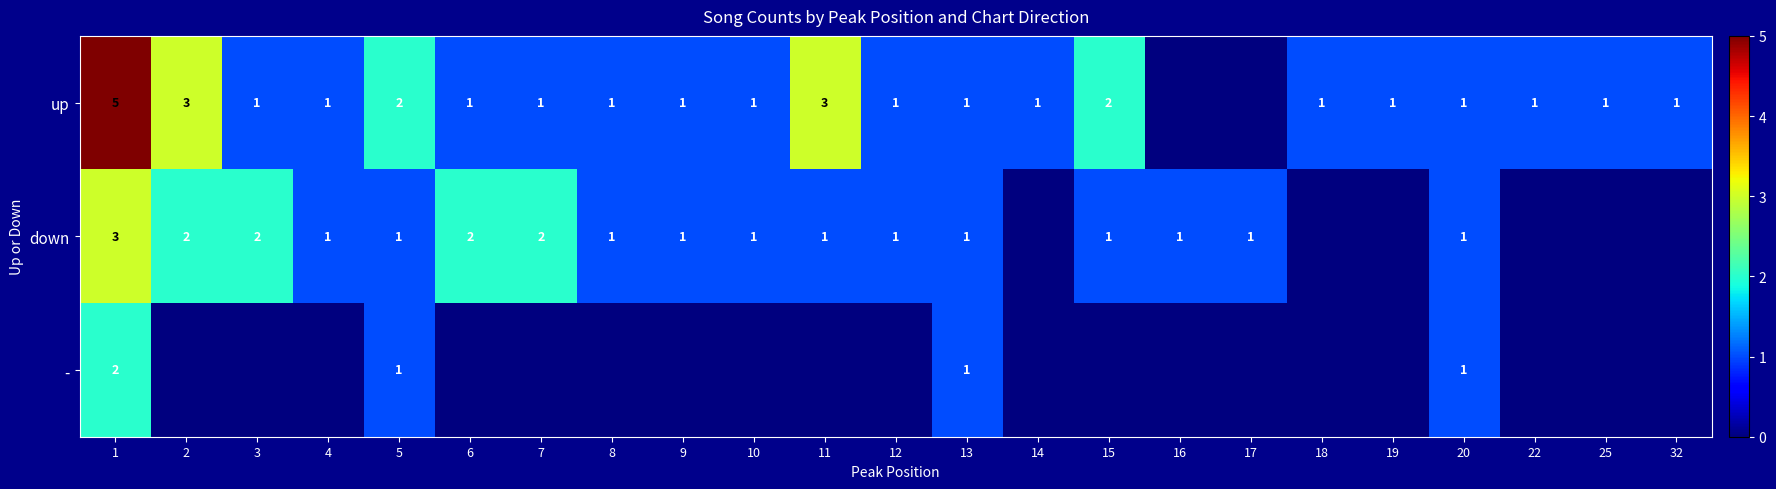

True or false: up has a value of 5 at 2.

False